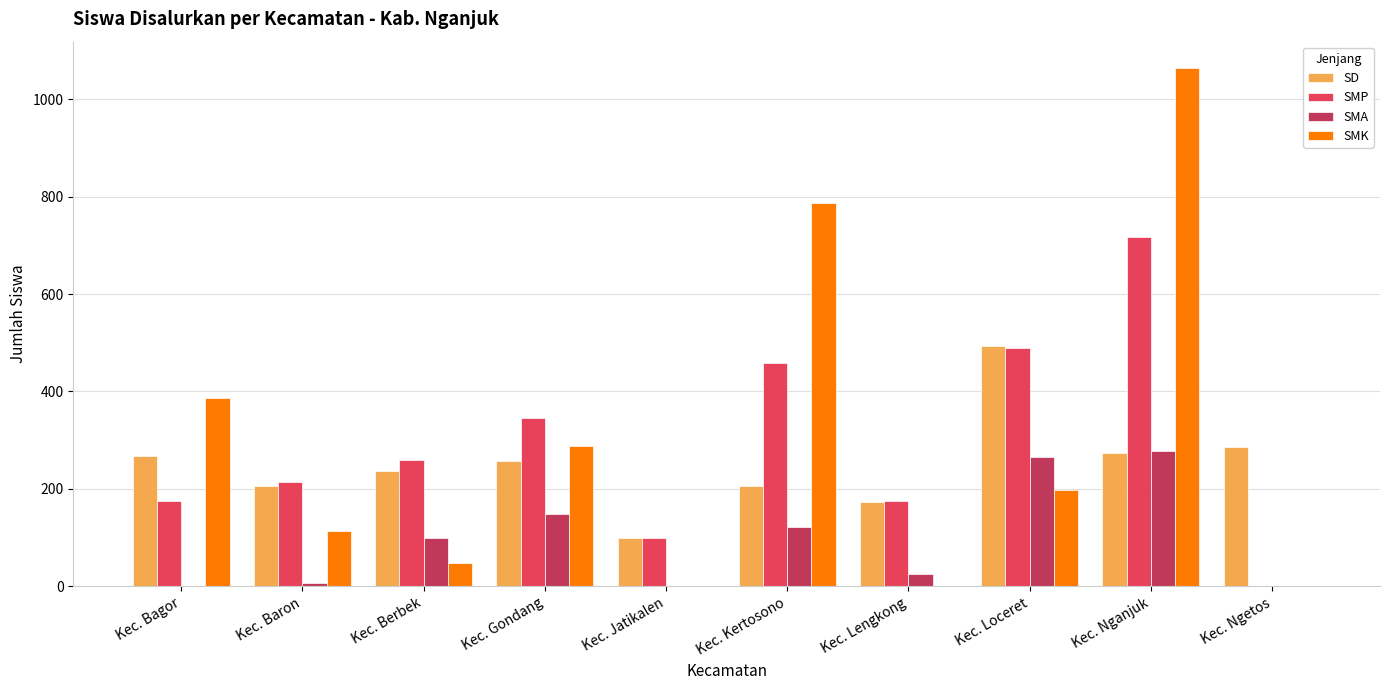

Between Kec. Baron and Kec. Kertosono, which series saw the biggest shift?

SMK